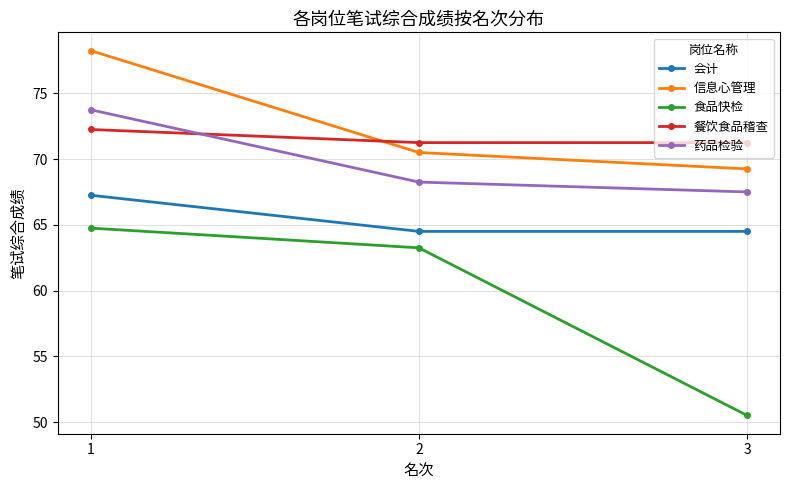

What is the approximate value of 药品检验 at 1?

73.8